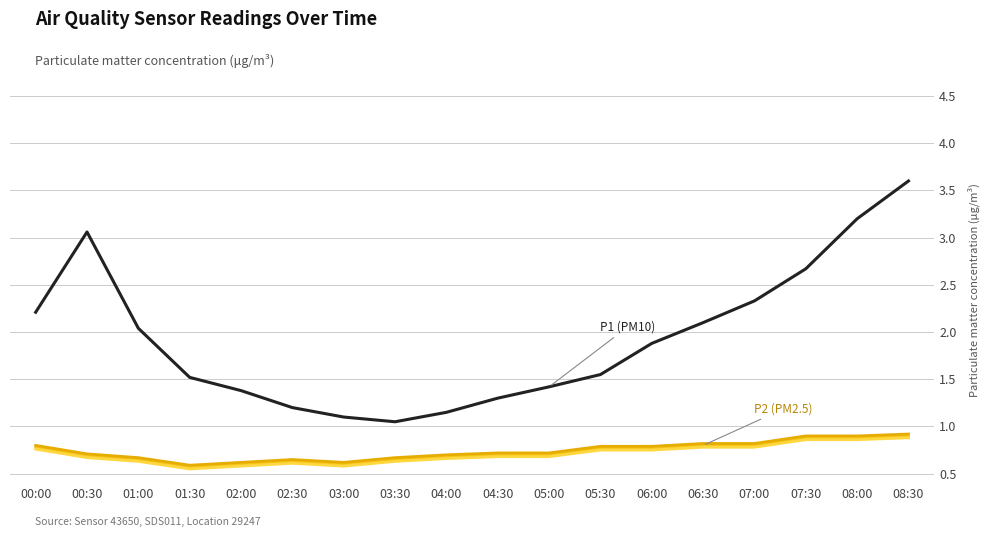

Reading right to left, extract all data points from this chart.

P1 (PM10): 3.6	3.2	2.7	2.3	2.1	1.9	1.6	1.4	1.3	1.1	1.1	1.1	1.2	1.4	1.5	2.0	3.1	2.2
P2 (PM2.5): 0.9	0.9	0.9	0.8	0.8	0.8	0.8	0.7	0.7	0.7	0.7	0.6	0.6	0.6	0.6	0.7	0.7	0.8